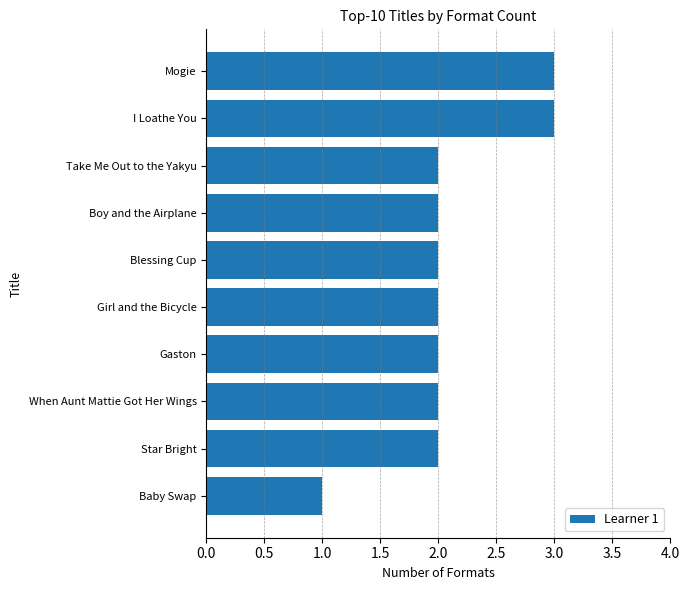

What is the ratio of the value at When Aunt Mattie Got Her Wings to the value at Star Bright?

1.0